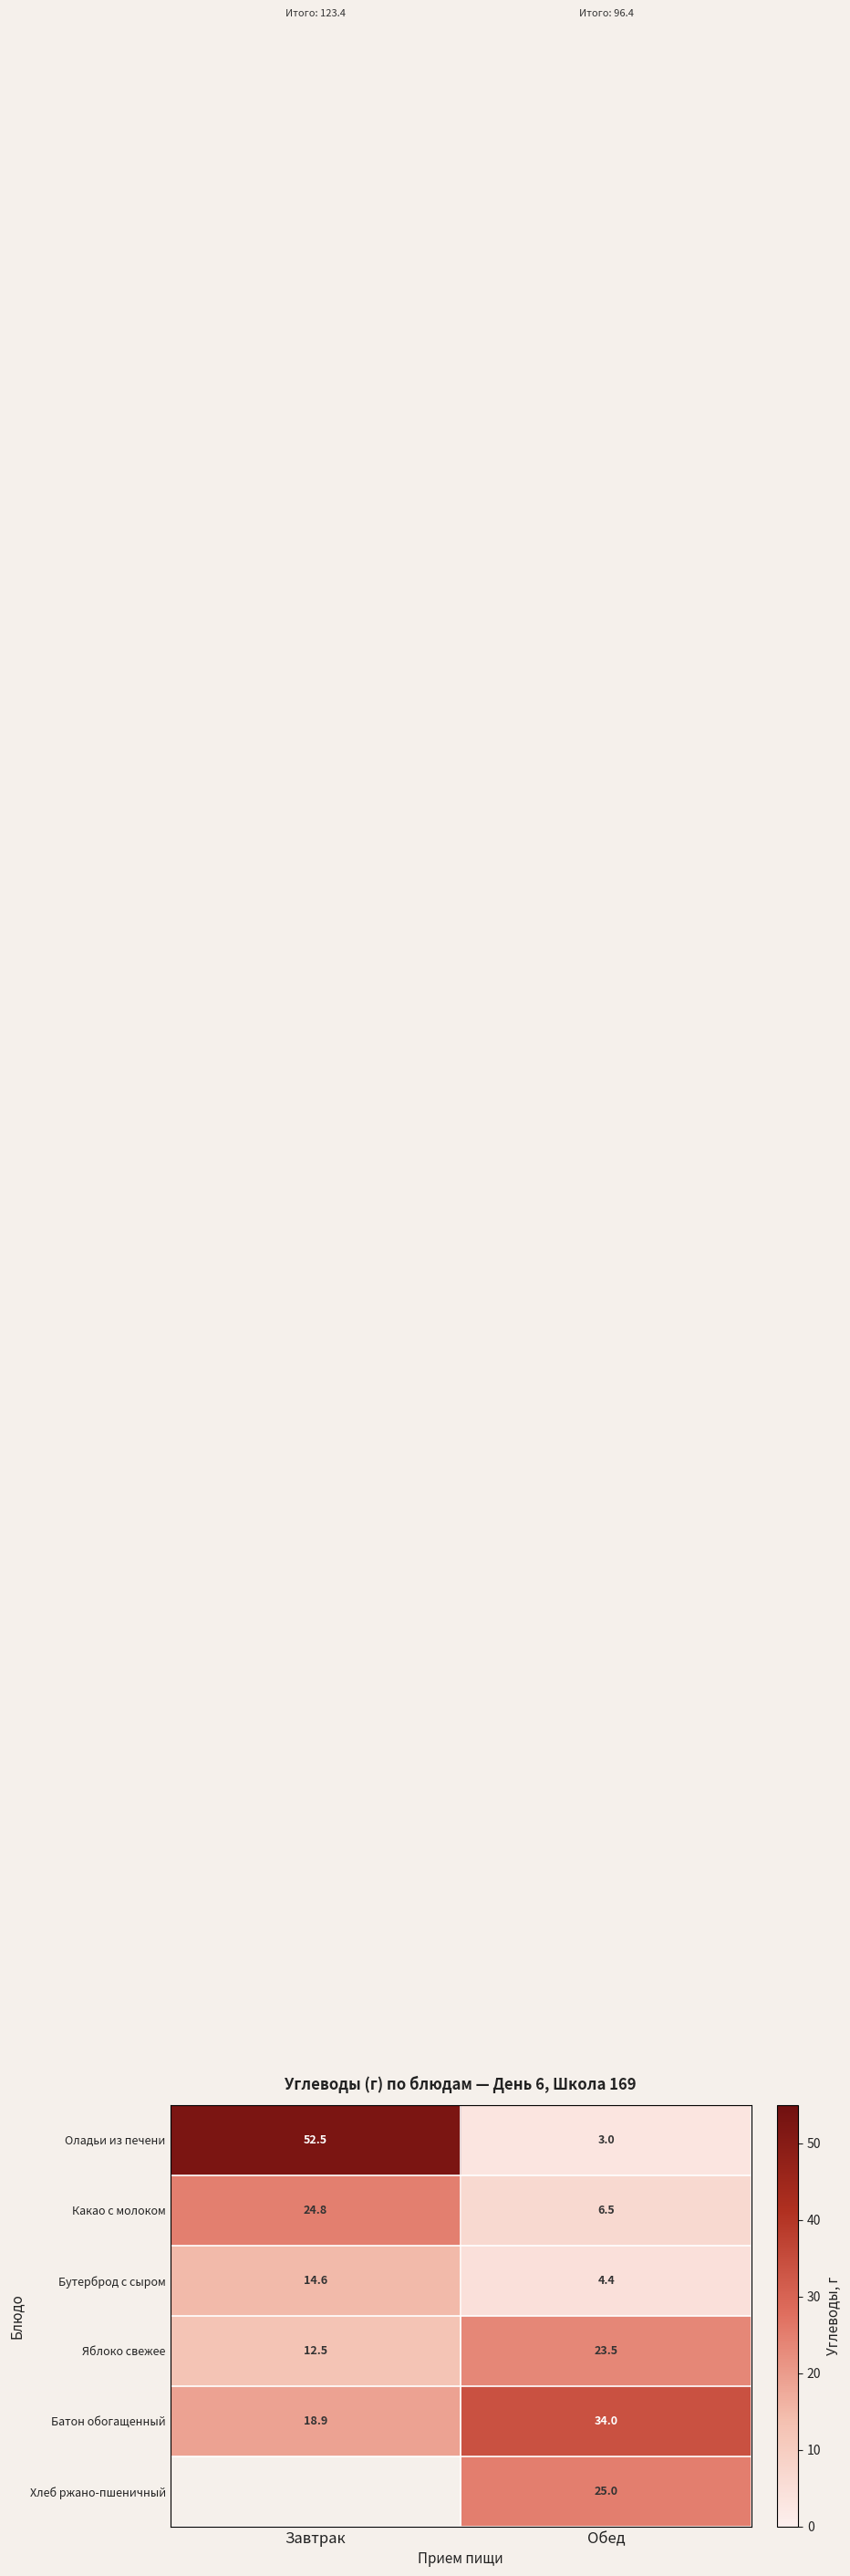

The Бутерброд с сыром series shows 4.4 at Обед. True or false?

True